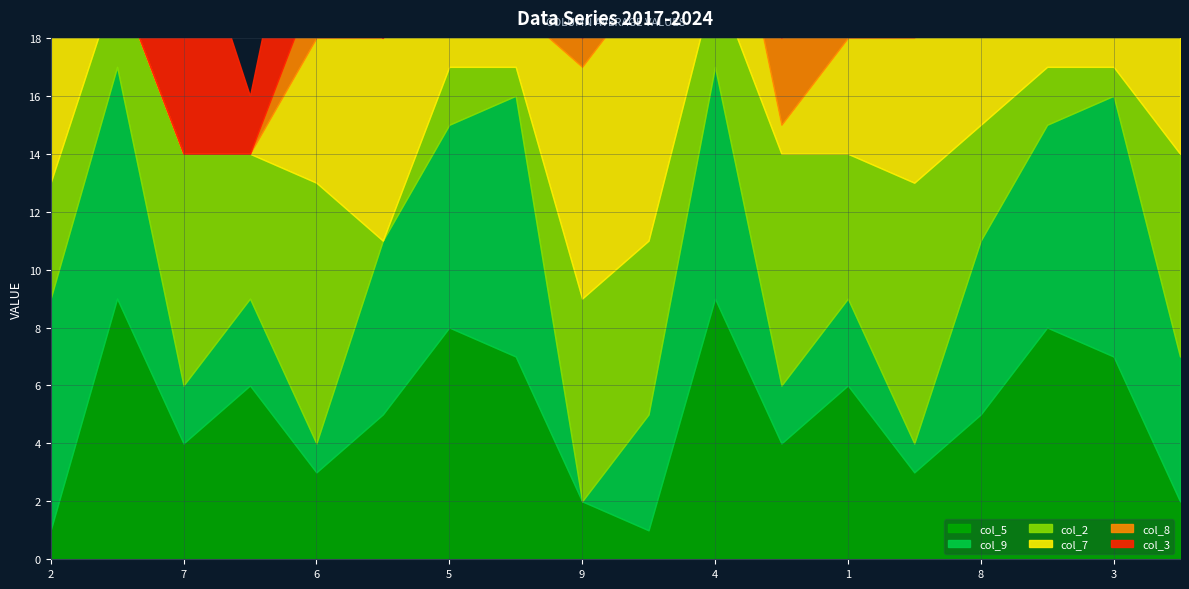

What is the average value of the col_2 series?

5